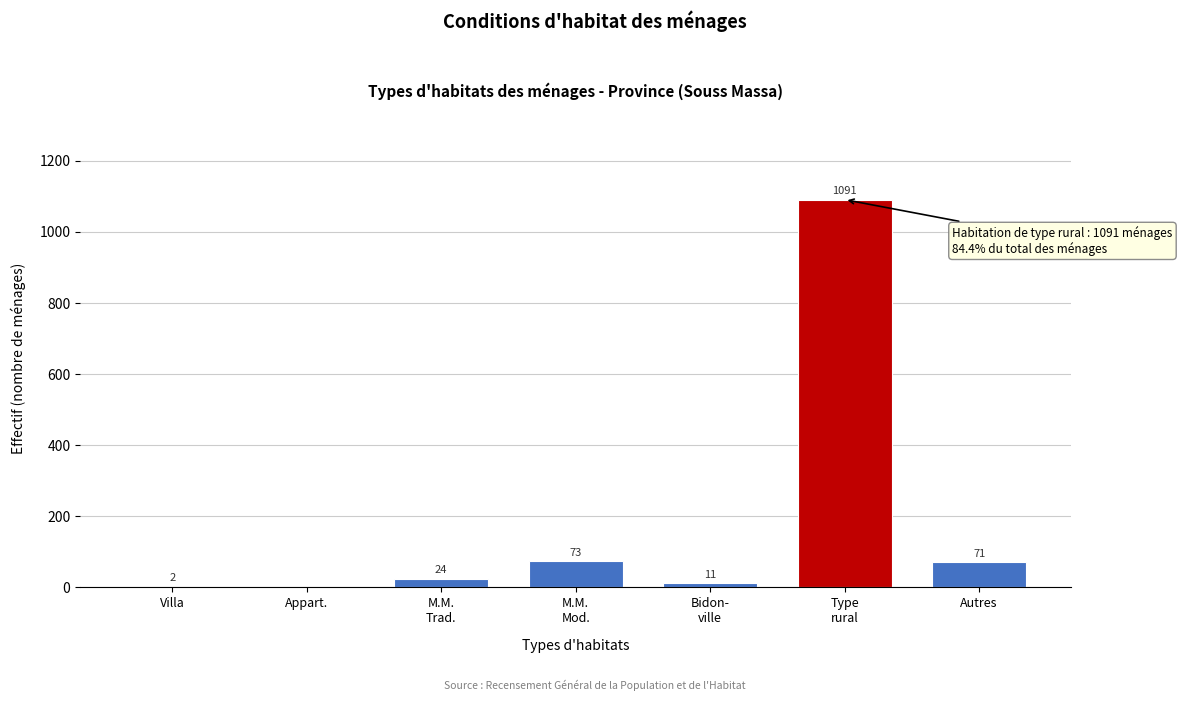

What is the greatest value displayed?

1091